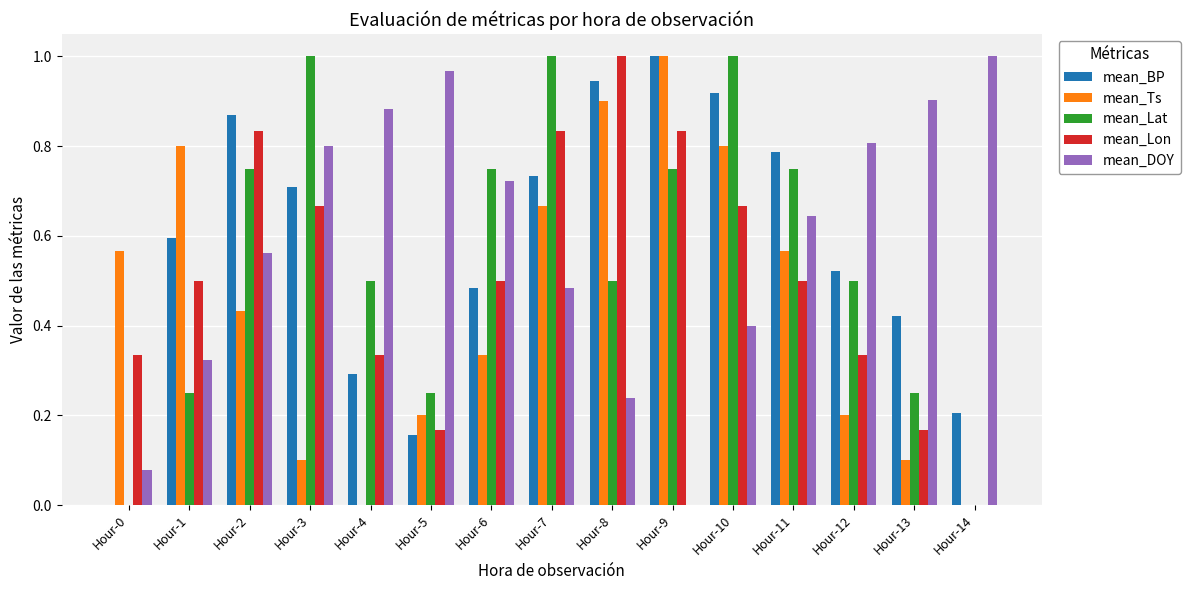

Between Hour-0 and Hour-4, which series saw the biggest shift?

mean_DOY